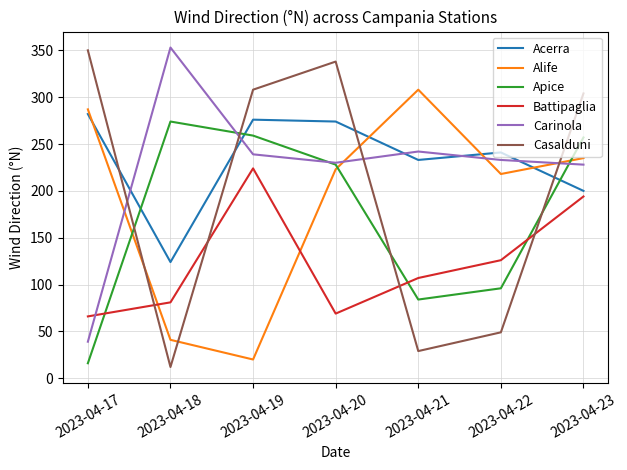

What is the difference between the maximum and minimum values in the Alife series?

288